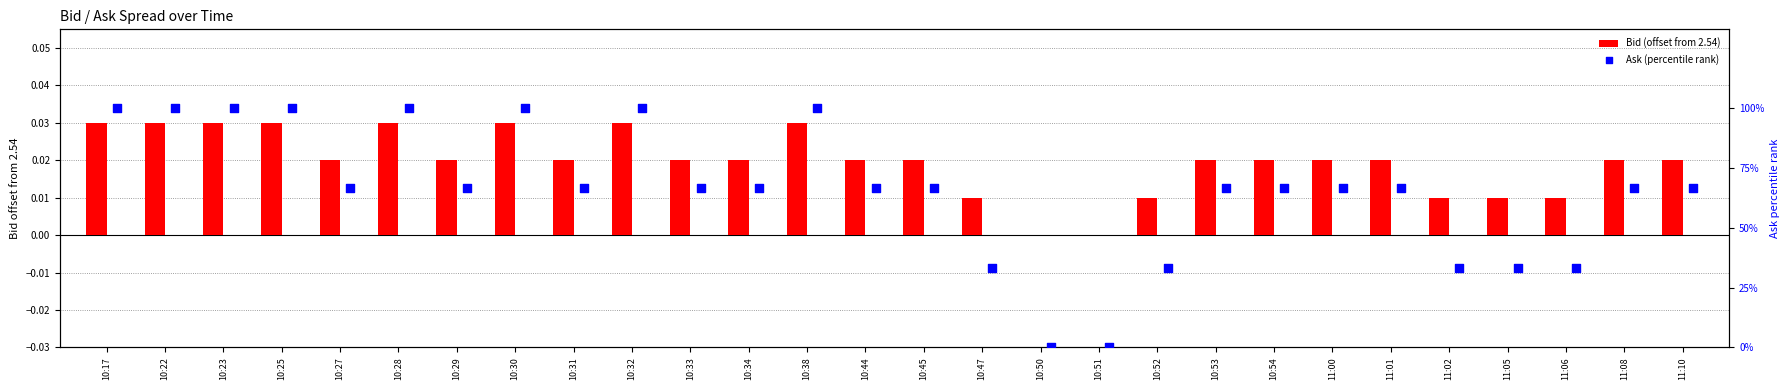

Which series reaches the minimum Y coordinate?

Bid (offset from 2.54)